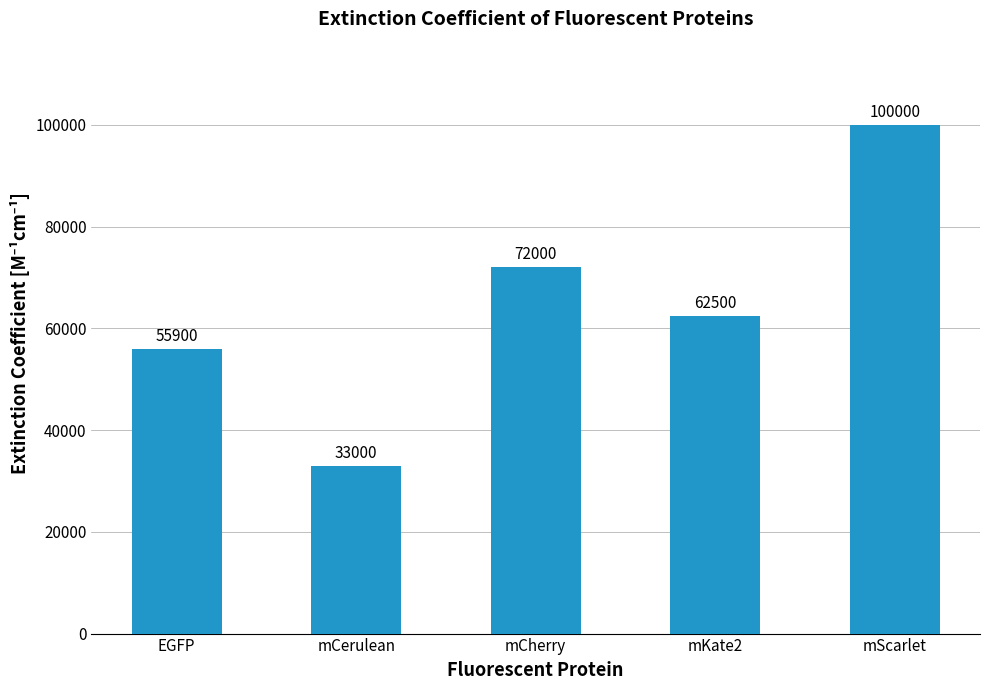

List the labels in order of value, largest first.

mScarlet, mCherry, mKate2, EGFP, mCerulean